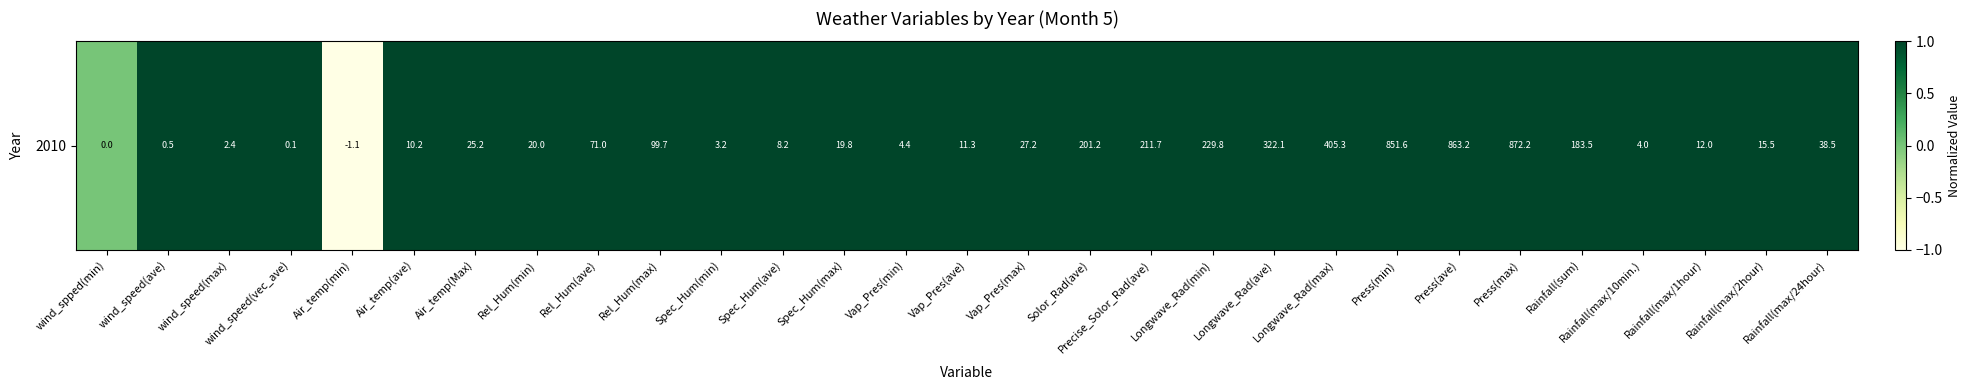

The chart shows a value of 1 at Rel_Hum(ave). True or false?

False